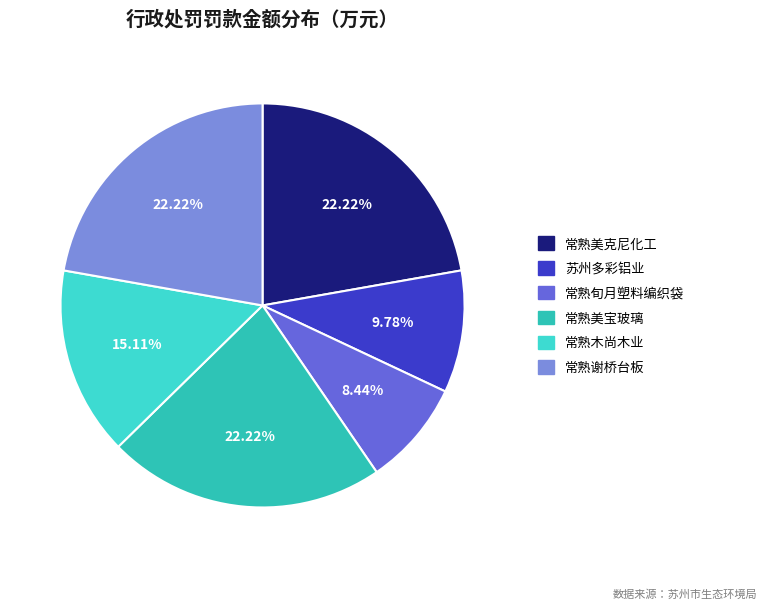

How many slices are in this pie chart?

6